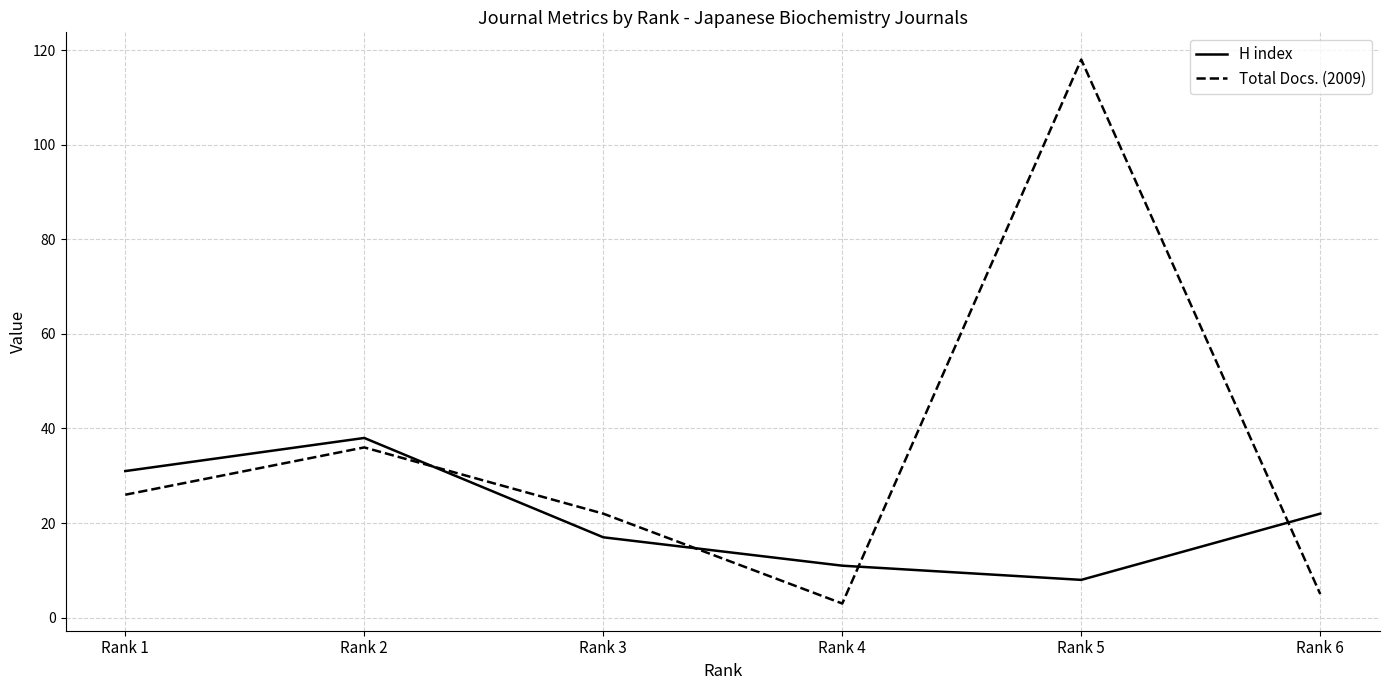

What is the difference between the H index values at Rank 1 and Rank 6?

9